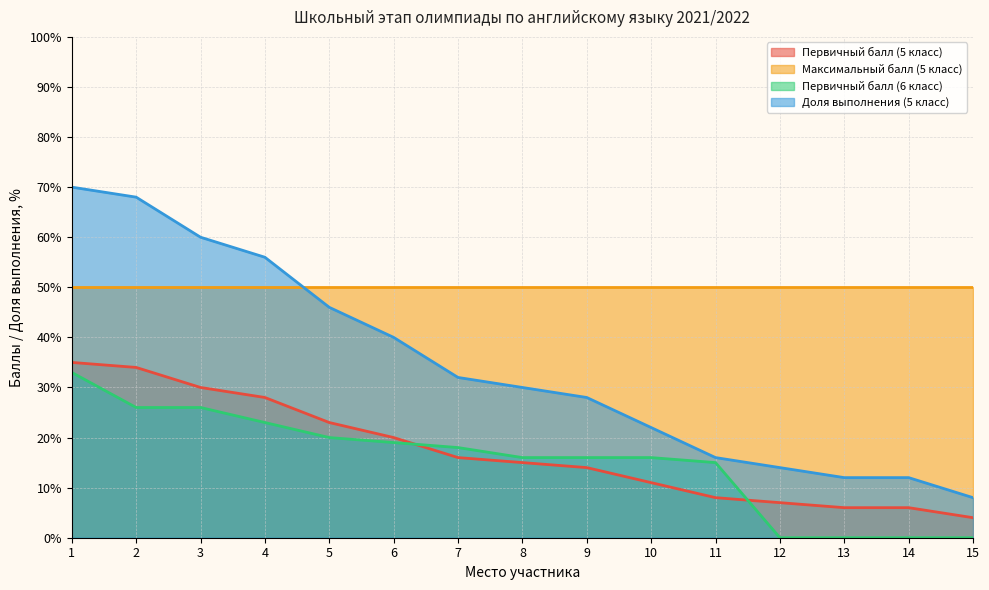

What is the sum of all Первичный балл (5 класс) values?

257